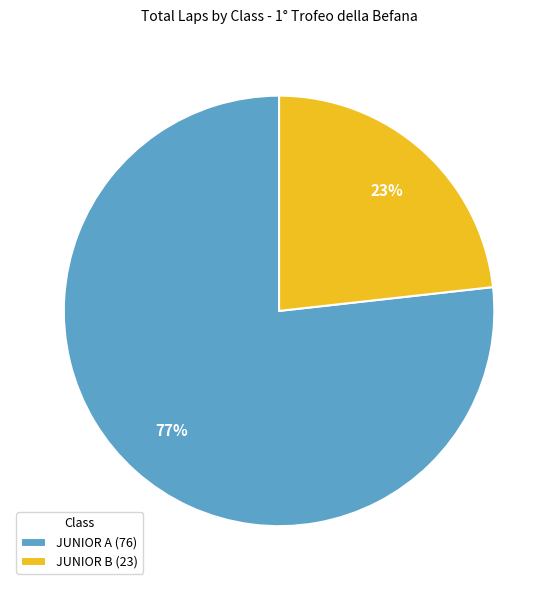

To the nearest percent, what is the combined percentage of JUNIOR A and JUNIOR B?

100%